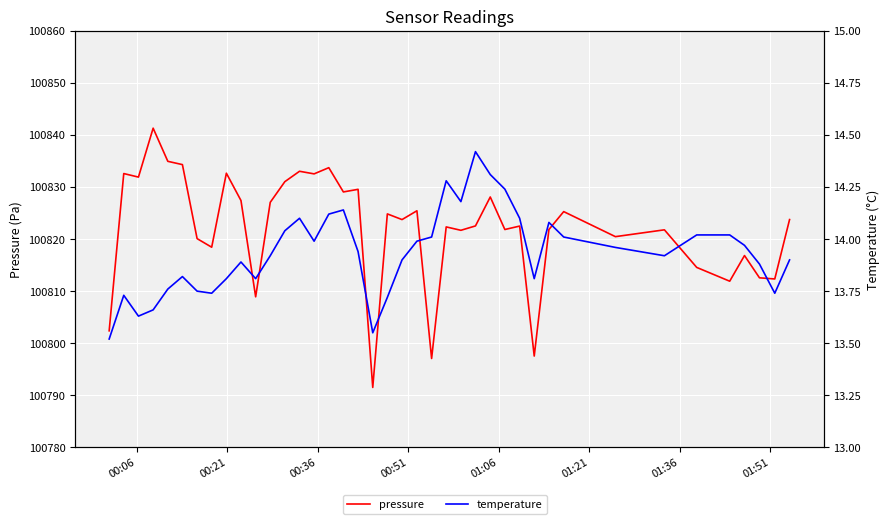

How many values in the pressure series are below 100823?

20